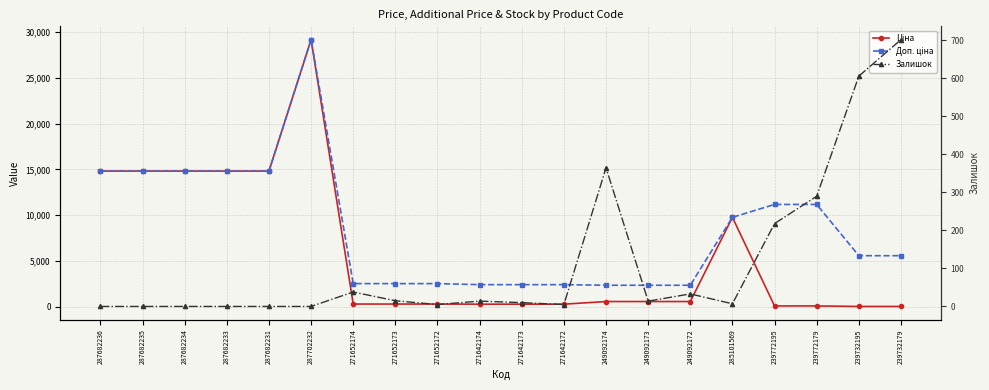

Reading left to right, extract all data points from this chart.

Ціна: 14817.6	14817.6	14817.6	14817.6	14817.6	29152.3	318.3	318.3	318.3	304.1	304.1	304.1	591.6	591.6	591.6	9775.5	111.8	111.8	55.9	55.9
Доп. ціна: 14817.6	14817.6	14817.6	14817.6	14817.6	29152.3	2546.4	2546.4	2546.4	2432.8	2432.8	2432.8	2366.5	2366.5	2366.5	9775.5	11182.0	11182.0	5591.0	5591.0
Залишок: 0.0	0.0	0.0	0.0	0.0	0.0	38.0	15.0	5.0	14.0	10.0	5.0	365.0	14.0	33.0	7.0	218.0	290.0	606.0	702.0